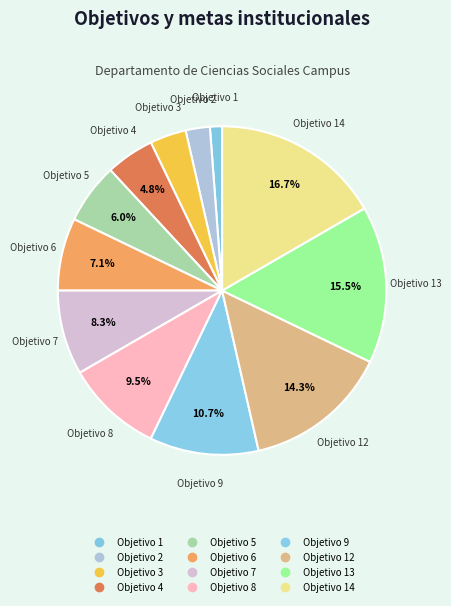

Count the number of slices in the pie.

12